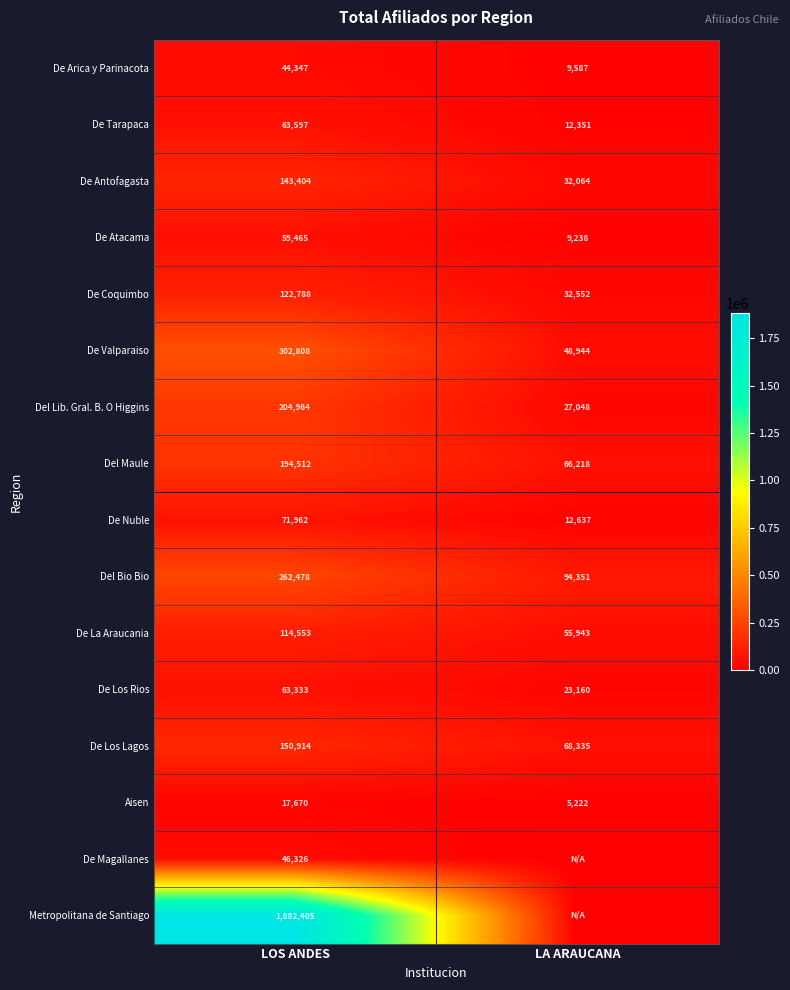

True or false: De La Araucania has a value of 55943 at LA ARAUCANA.

True